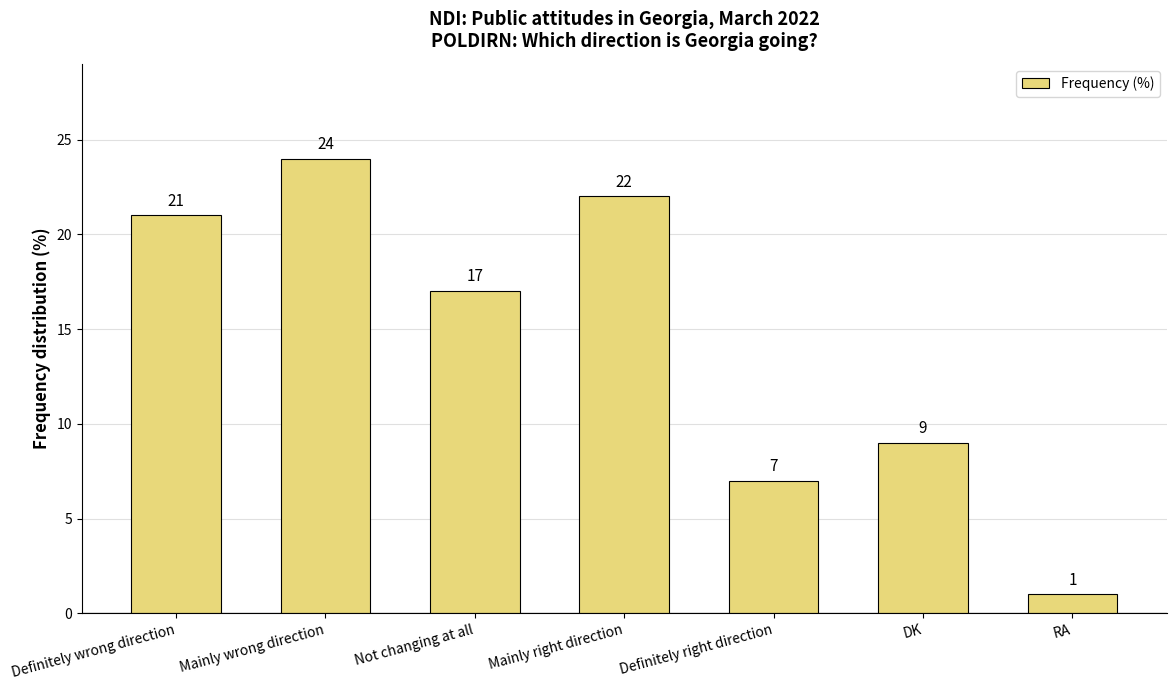

Reading left to right, extract all data points from this chart.

21	24	17	22	7	9	1